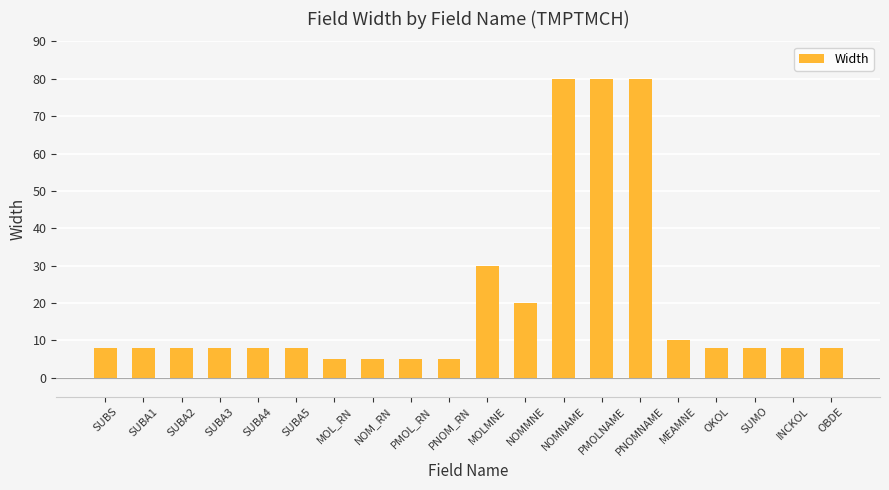

Where is the data nearest to the value 42?

MOLMNE